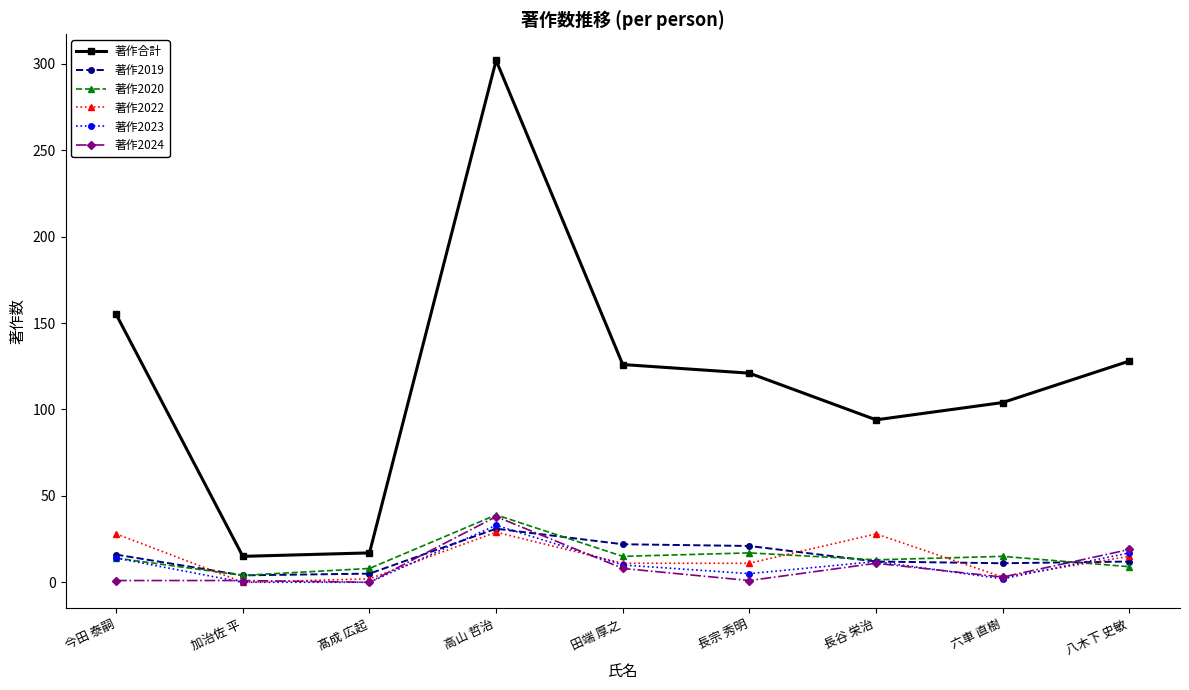

Which label corresponds to the largest value in the chart?

高山 哲治